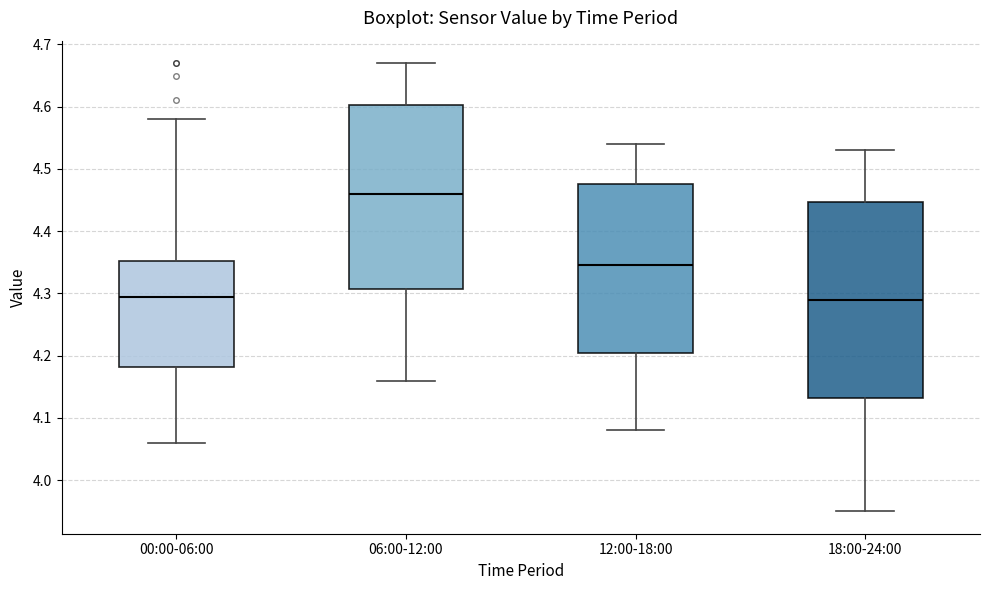

Which box has the highest median line?

06:00-12:00